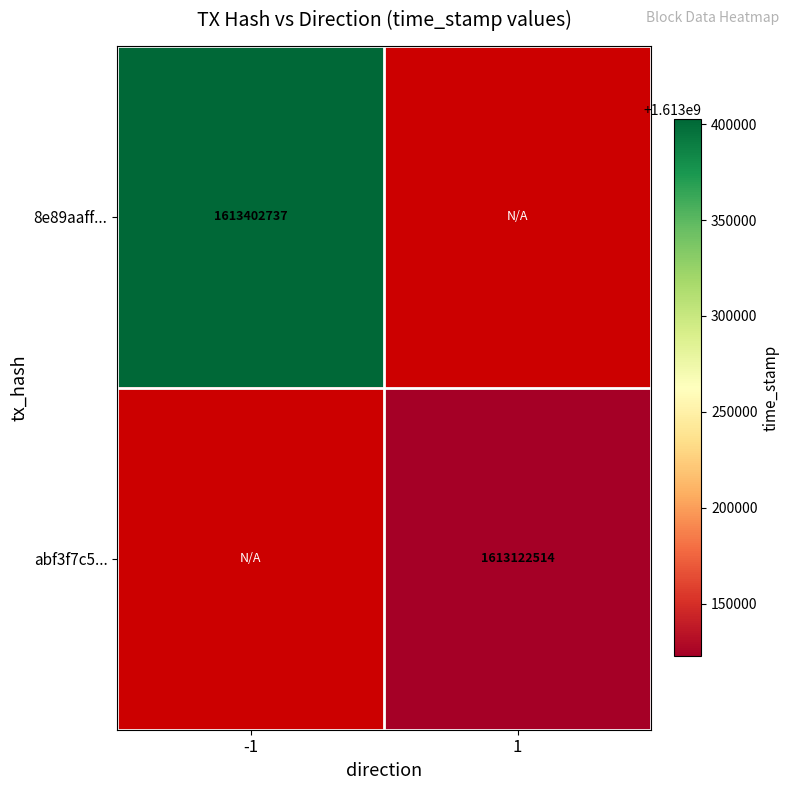

Is the value of 8e89aaff... at -1 greater than the value of abf3f7c5... at 1?

Yes